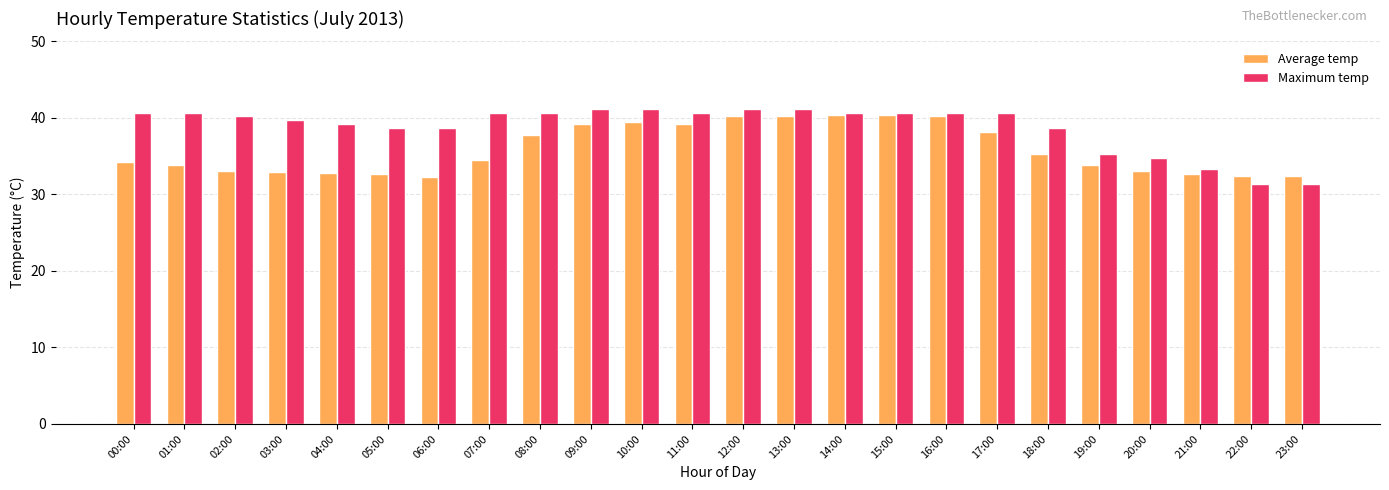

How many groups of bars are there?

24